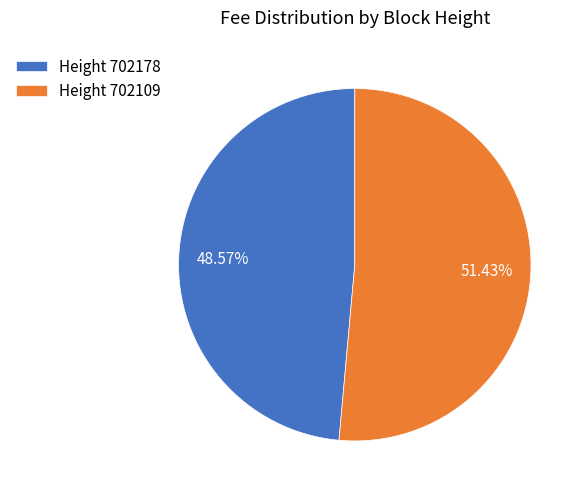

Rank the categories by value from lowest to highest.

Height 702178, Height 702109